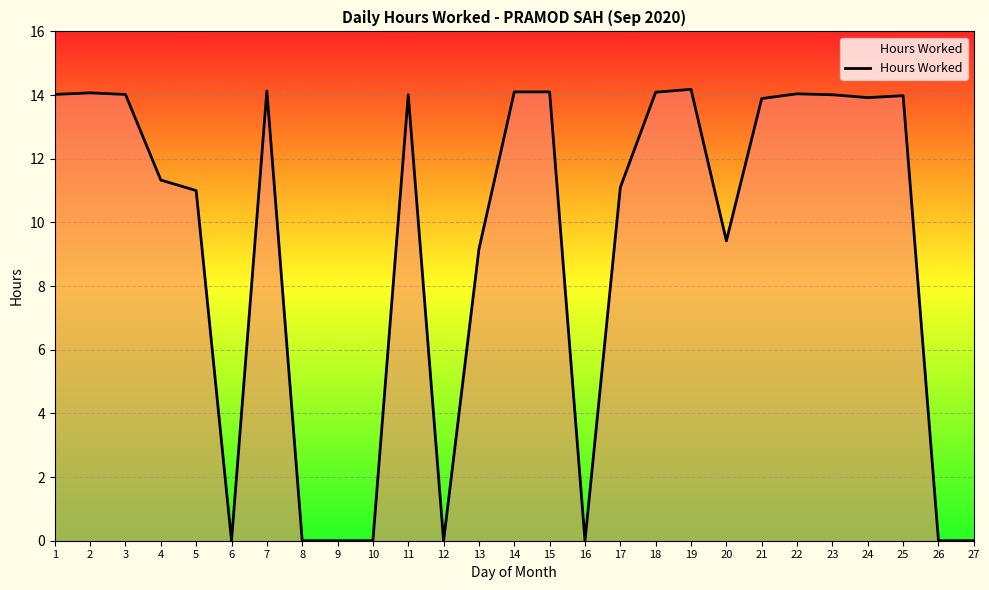

What is the difference between the values at 17 and 26?

11.1